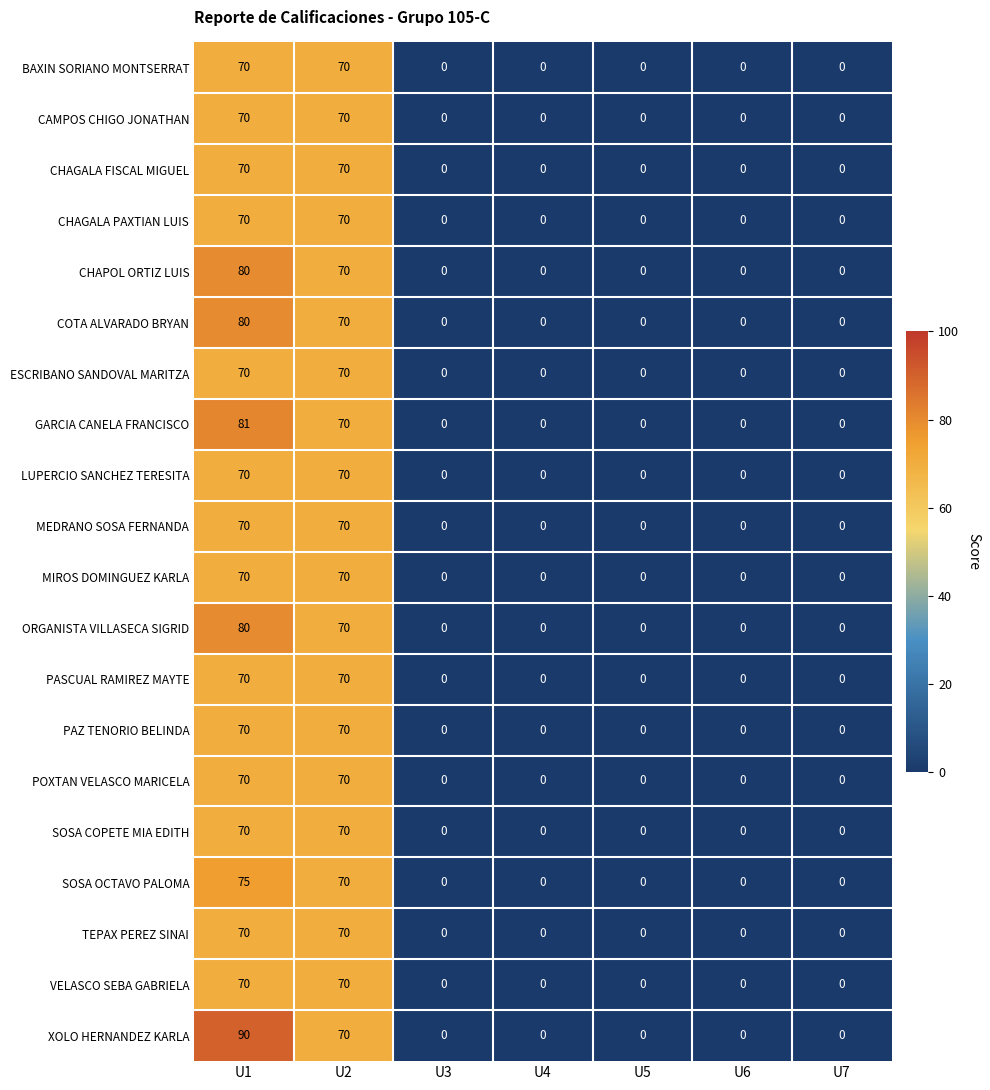

How many XOLO HERNANDEZ KARLA values are between 0 and 70?

6